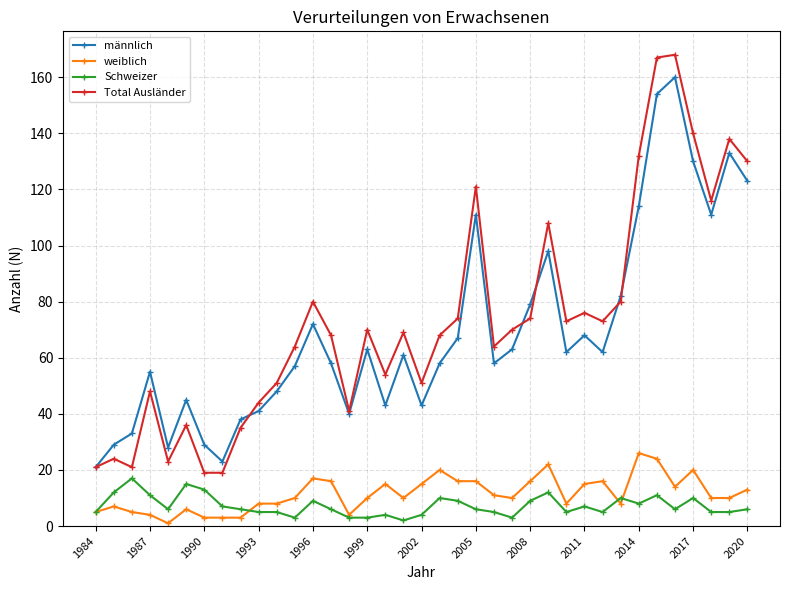

Does the chart display data point markers on the line(s)?

Yes